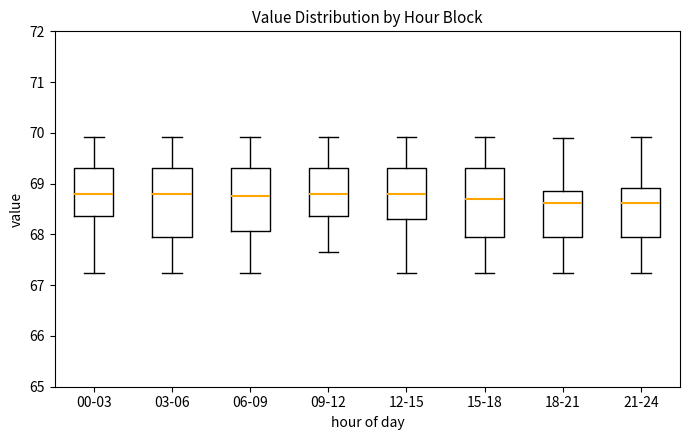

Where does the upper whisker of the box for 09-12 end on the y-axis? The values are not printed on the chart, so give them approximately, as read against the axis.

69.9